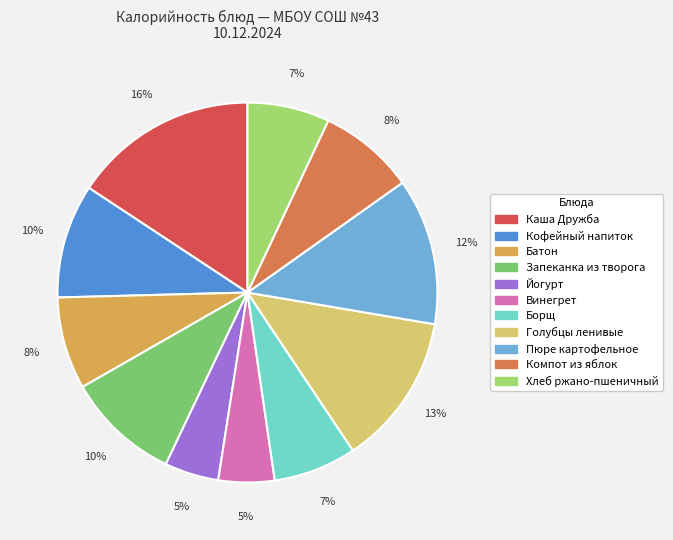

Does any single category account for the majority?

No